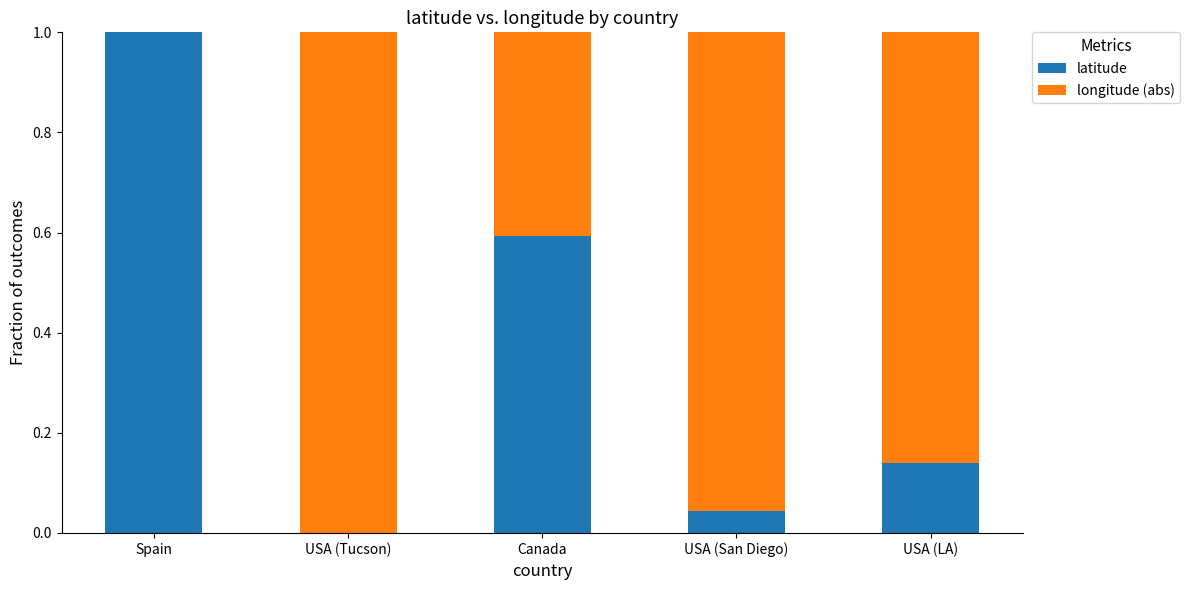

What is the approximate value of latitude at Canada?

0.6